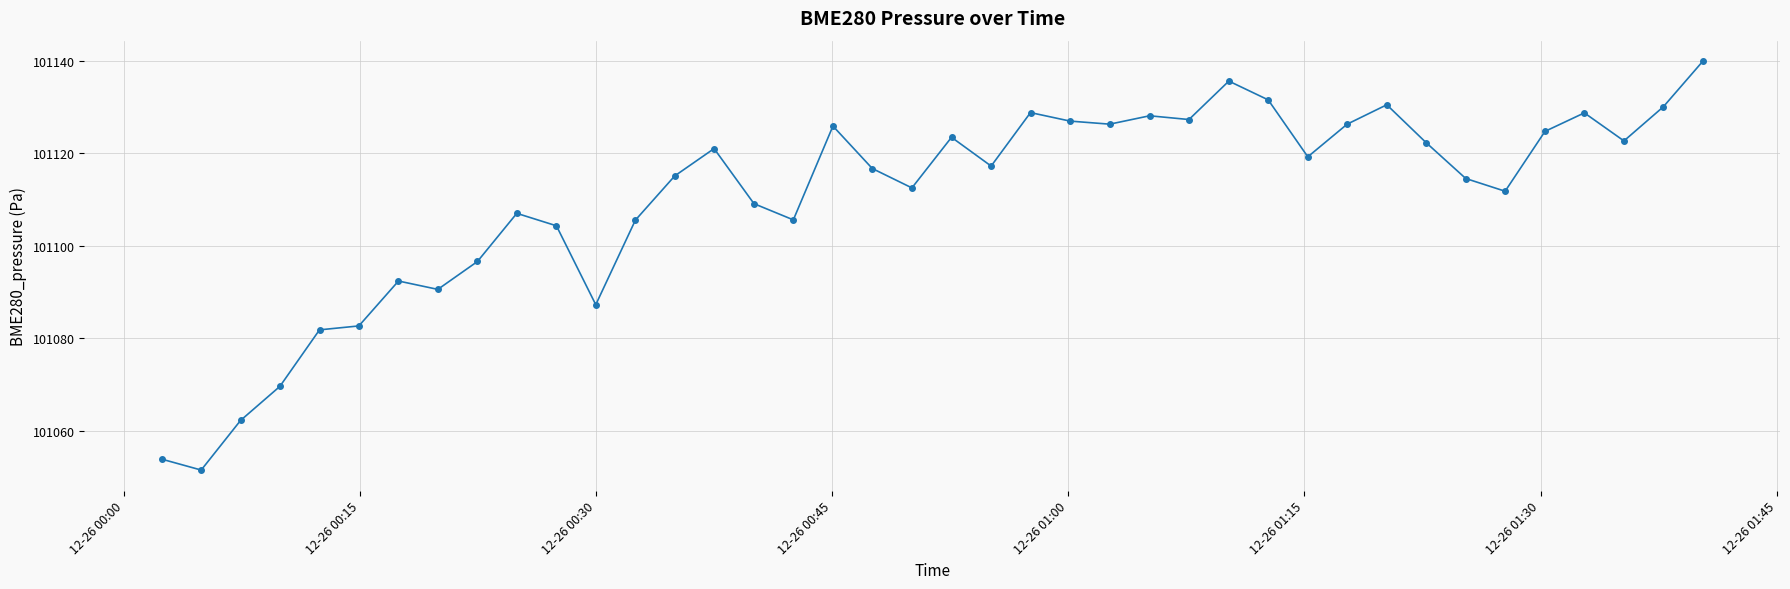

True or false: there are more than 1 points higher than both neighbors.

True